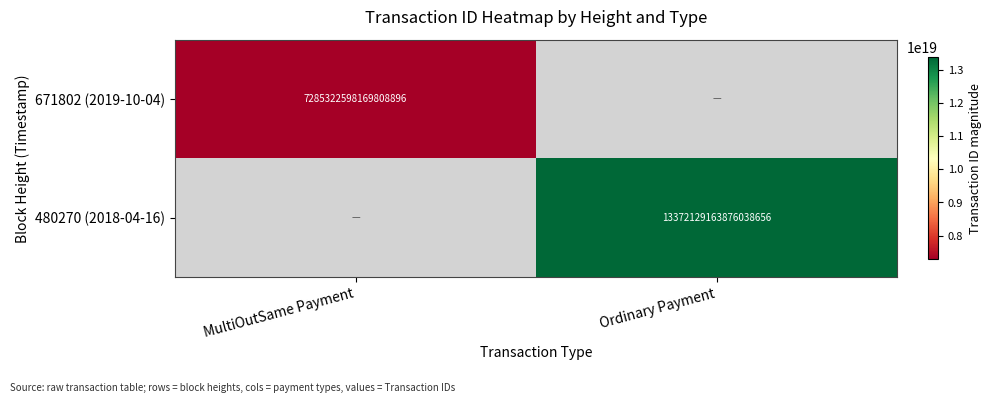

Is it true that 480270 (2018-04-16) equals 3985385533567836160 at Ordinary Payment?

False